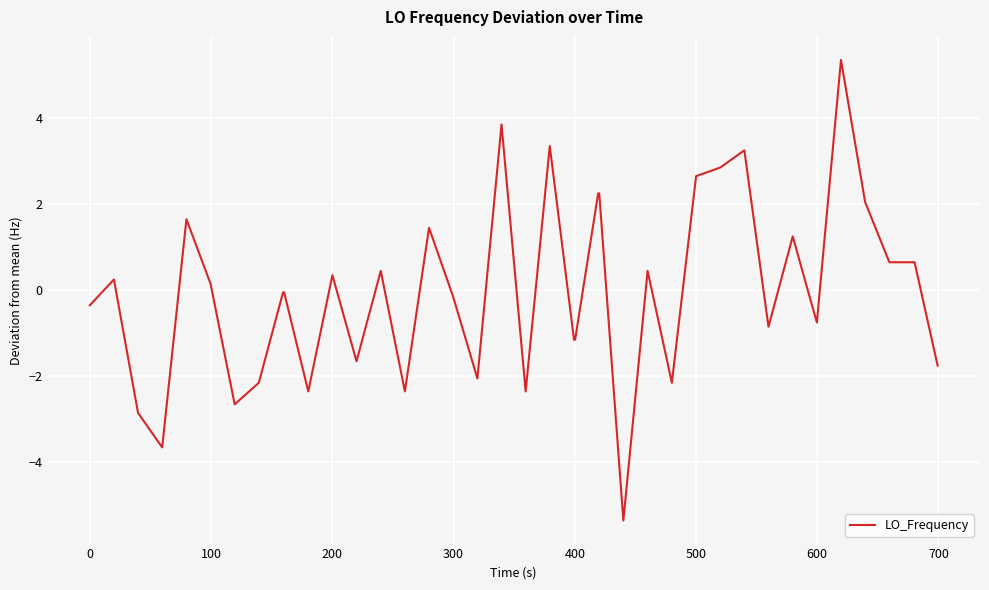

Does the chart have visible grid lines?

Yes